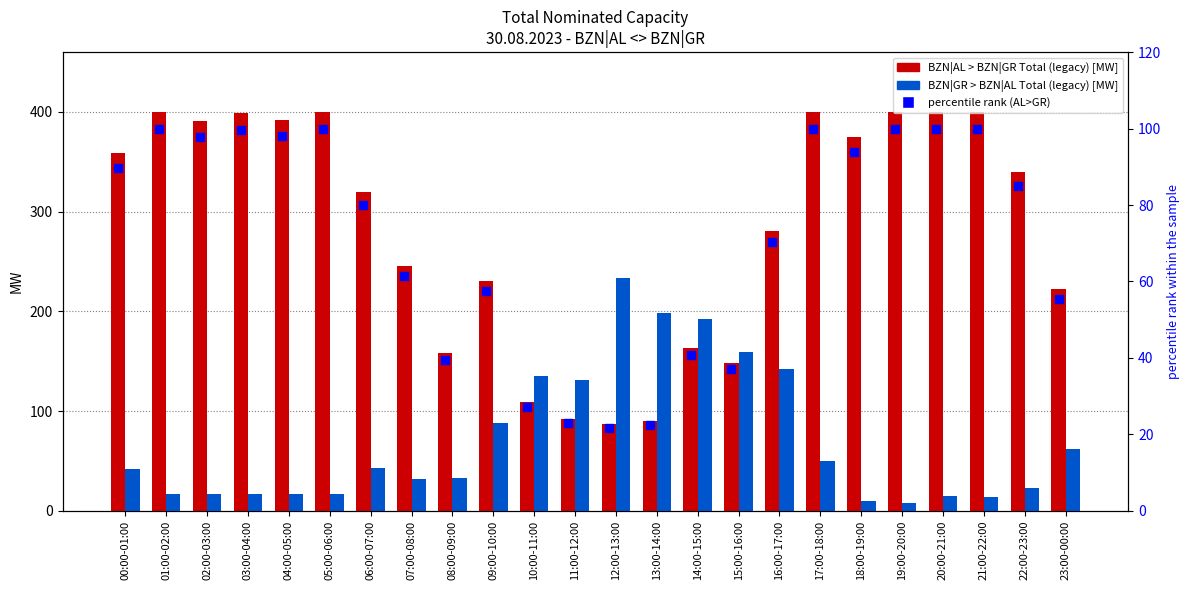

Which series contains the lowest Y value?

BZN|GR > BZN|AL Total (legacy) [MW]